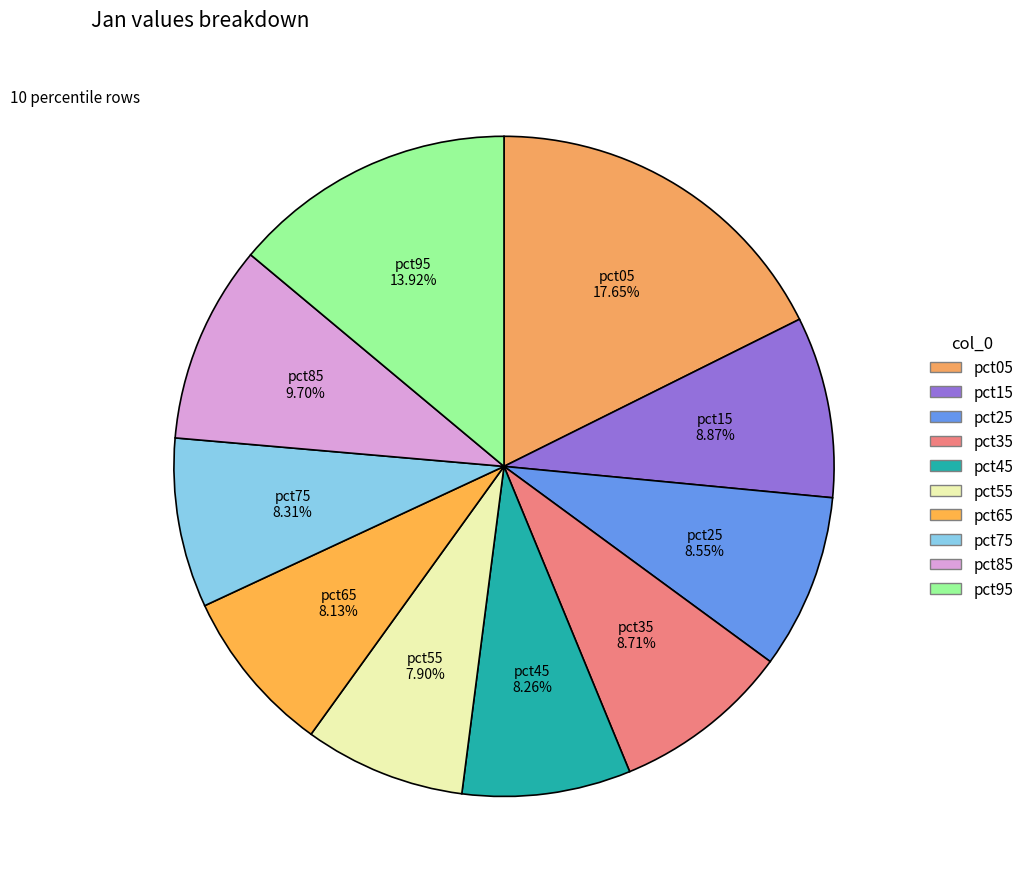

To the nearest percent, what is the combined percentage of pct45 and pct55?

16%